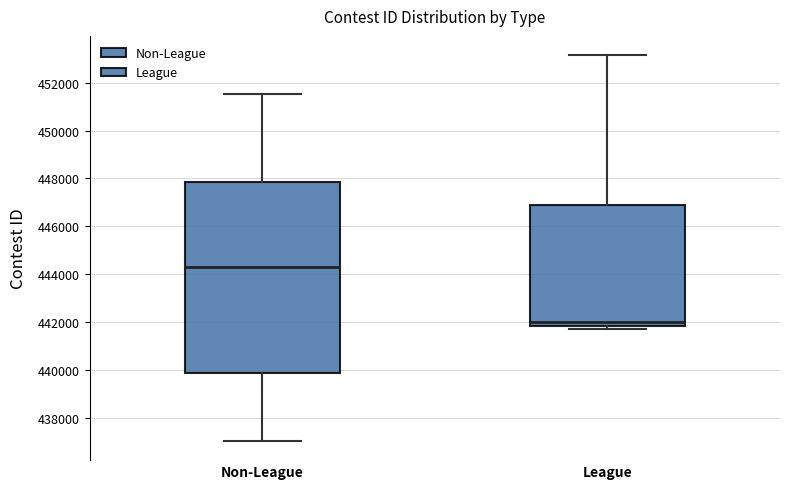

Where is the lower edge of the box for Non-League on the y-axis? The values are not printed on the chart, so give them approximately, as read against the axis.

439800